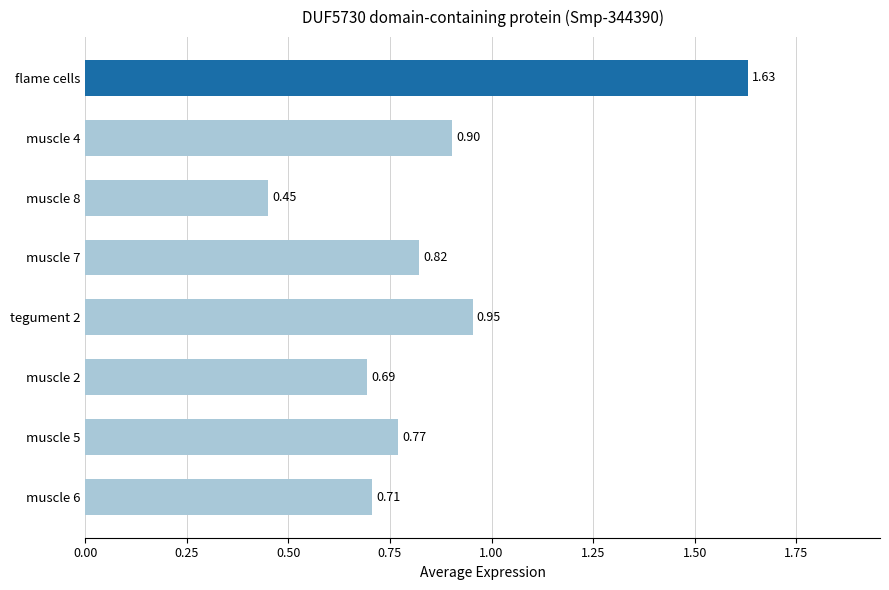

What is the change in value from muscle 8 to muscle 6?

+0.3